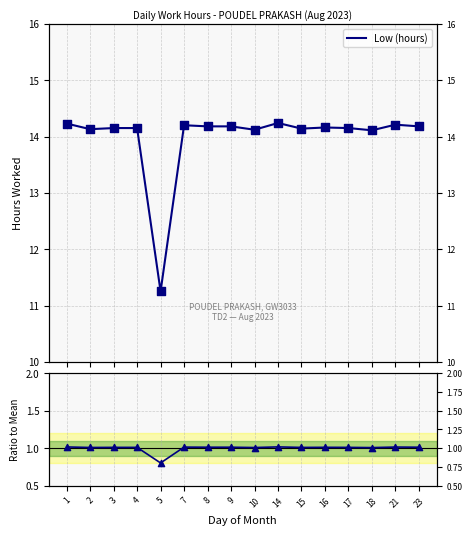

Which series reaches the maximum Y coordinate?

Low (hours)